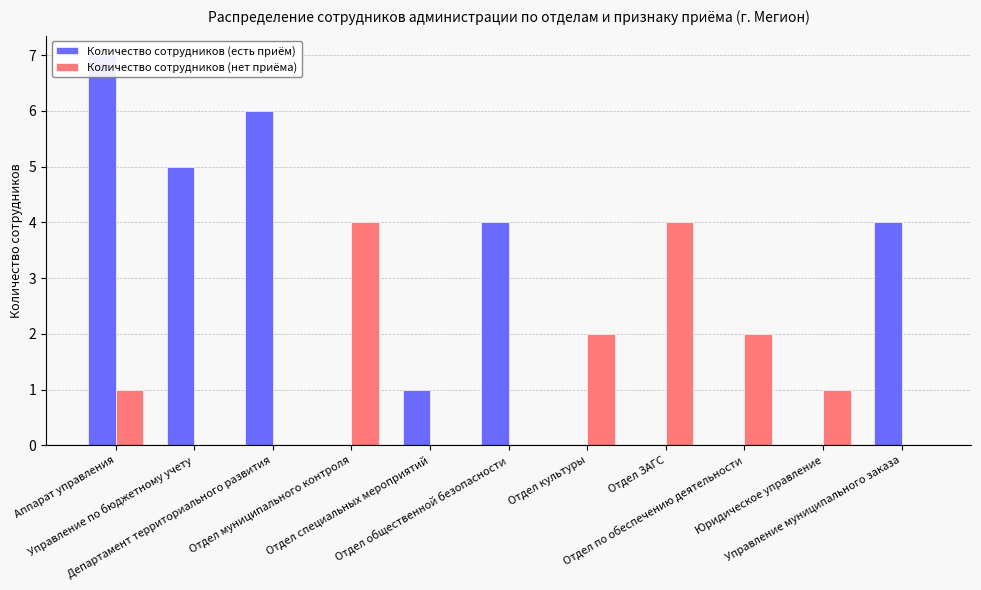

Reading left to right, extract all data points from this chart.

Количество сотрудников (есть приём): 7	5	6	0	1	4	0	0	0	0	4
Количество сотрудников (нет приёма): 1	0	0	4	0	0	2	4	2	1	0